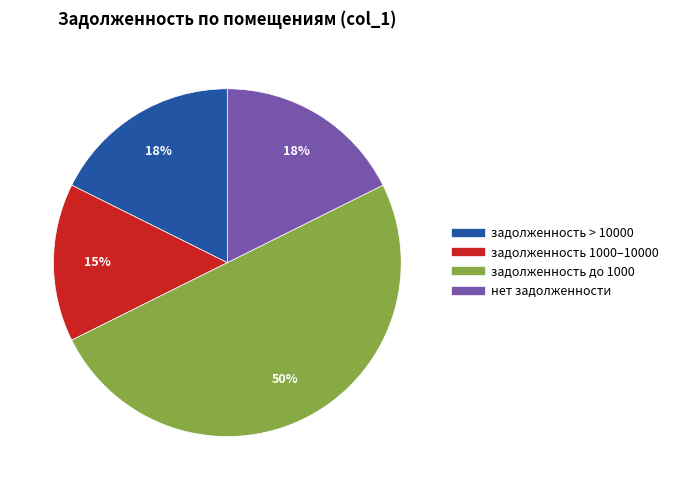

To the nearest percent, what is the average slice percentage?

25%